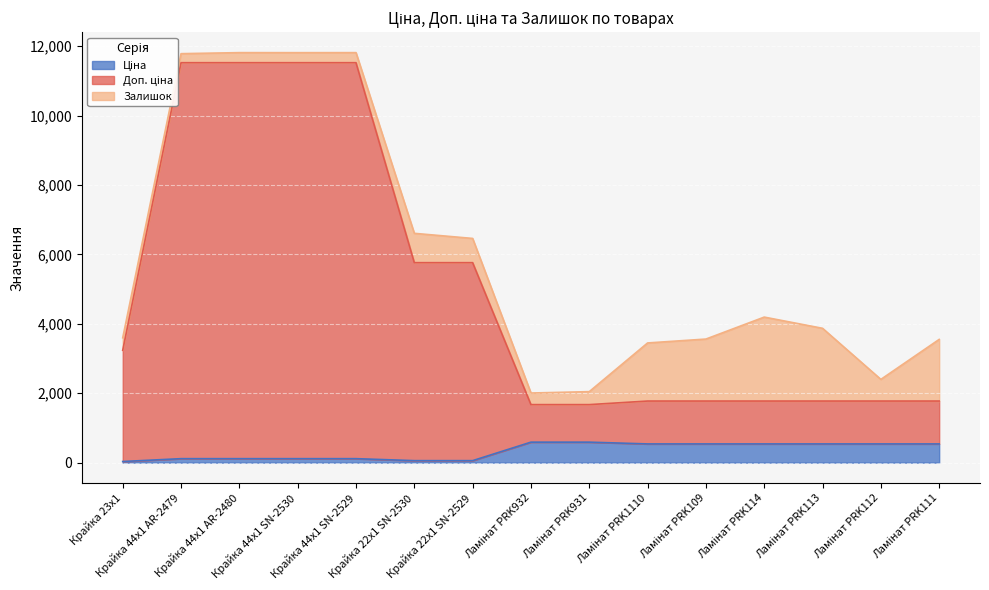

Which has a higher value, Крайка 44x1 AR-2479 or Ламінат PRK109?

Ламінат PRK109